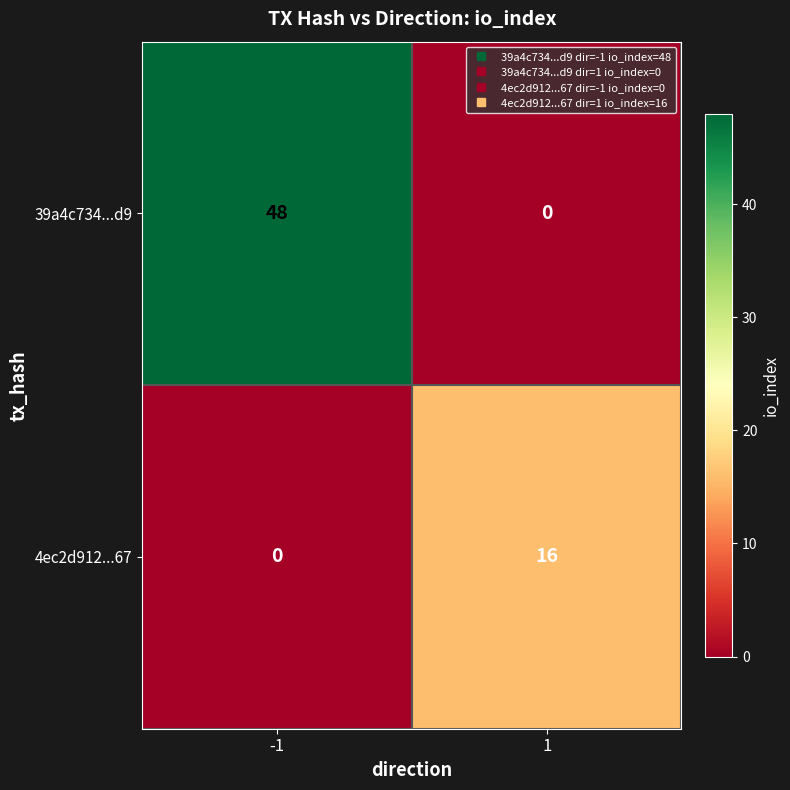

Which series has the largest range (max minus min)?

39a4c734...d9